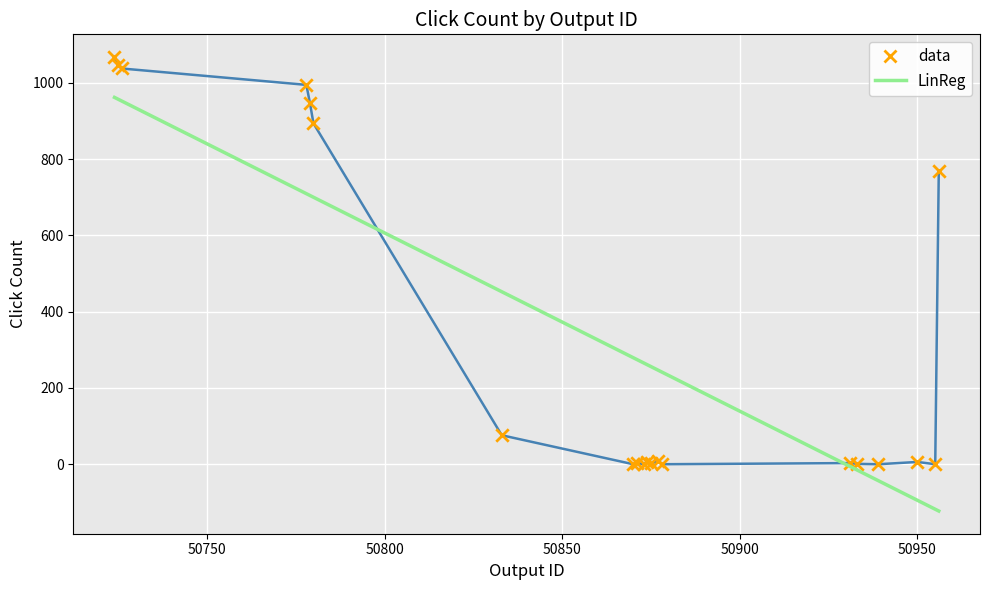

What is the smallest value displayed?

-122.7